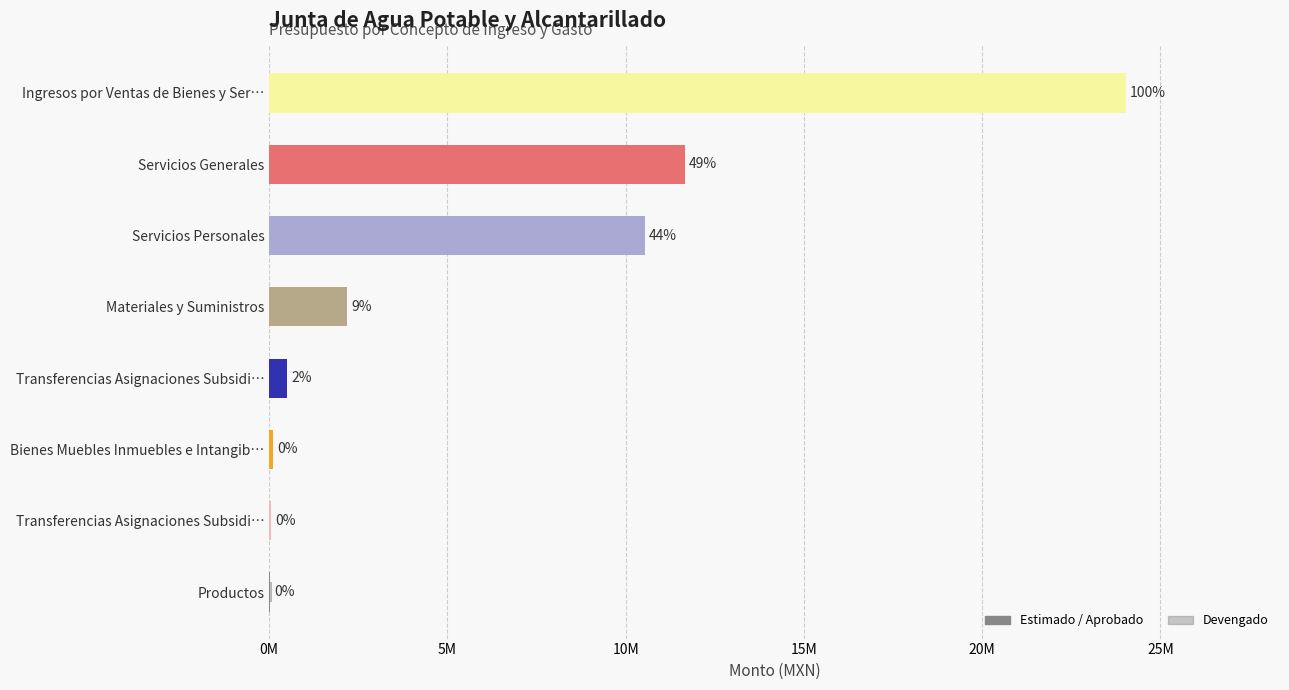

Which series has the largest range (max minus min)?

Estimado / Aprobado